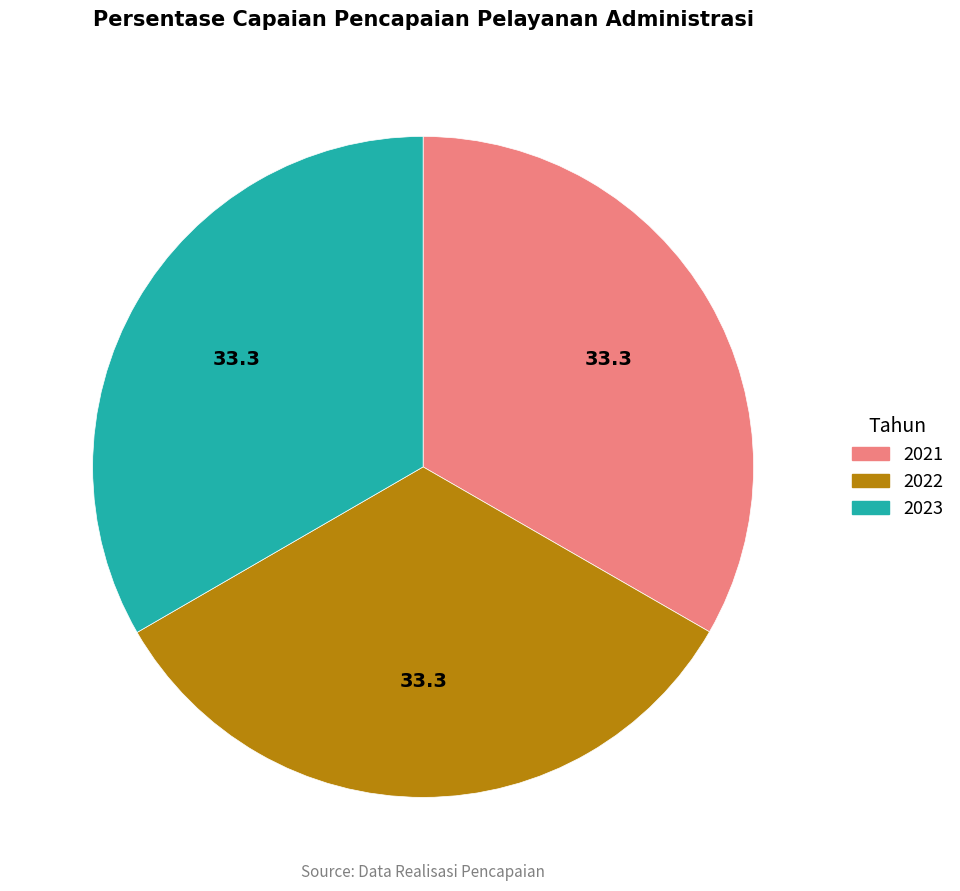

Is it true that 2023 is 45% of the pie?

False